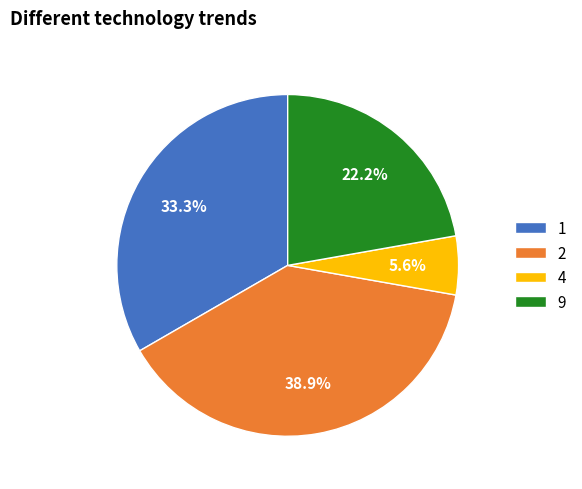

How many slices are in this pie chart?

4